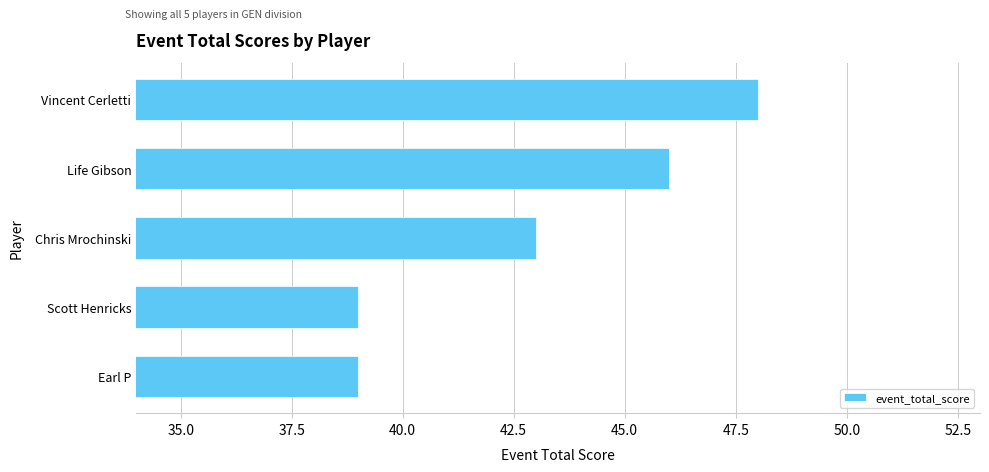

What is the sum of all values?

215